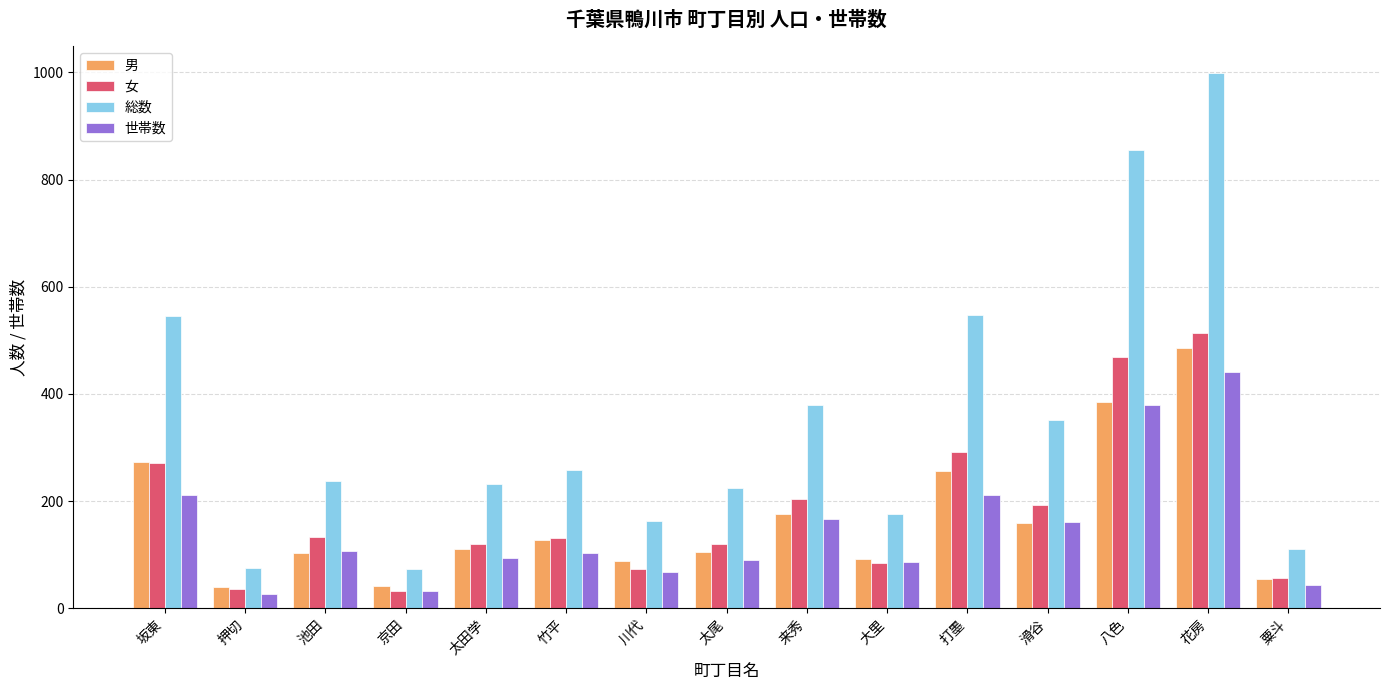

How many categories are shown in the chart?

15